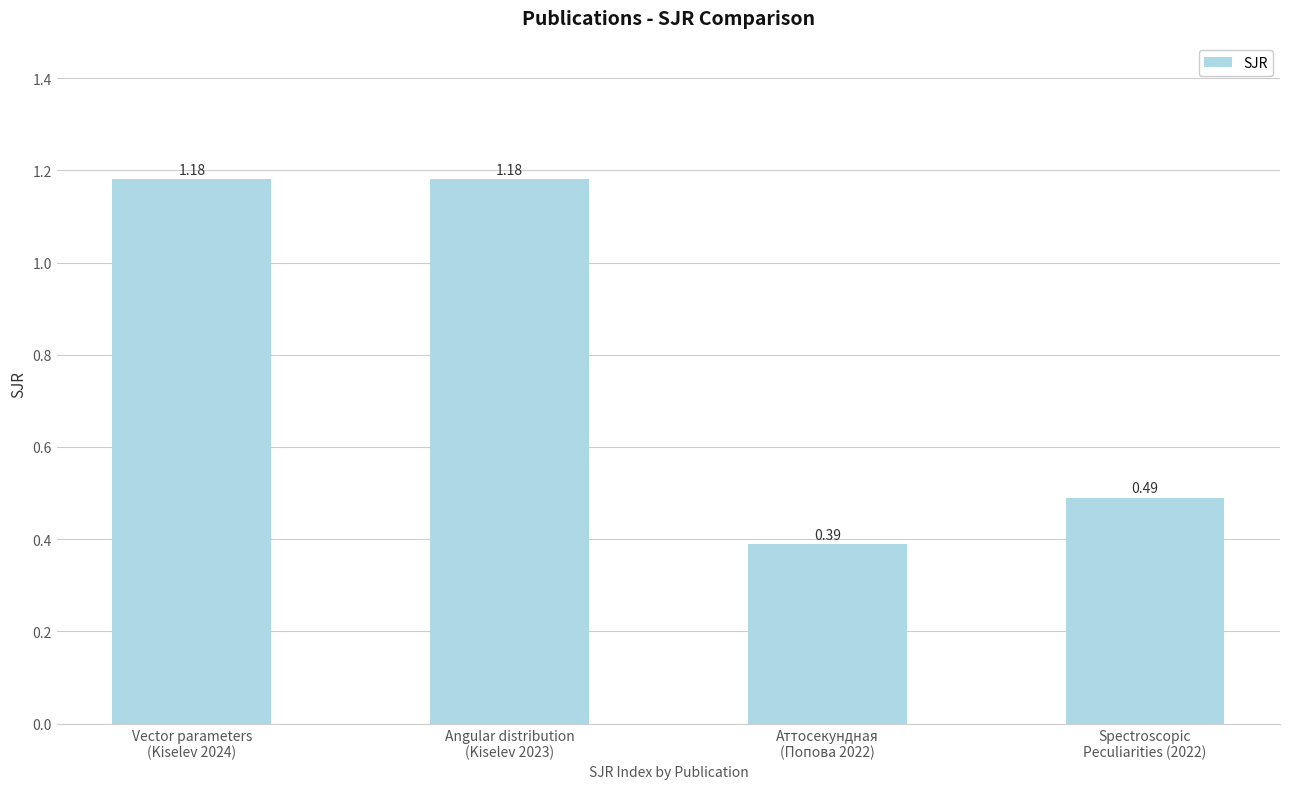

What is the sum of all values?

3.2